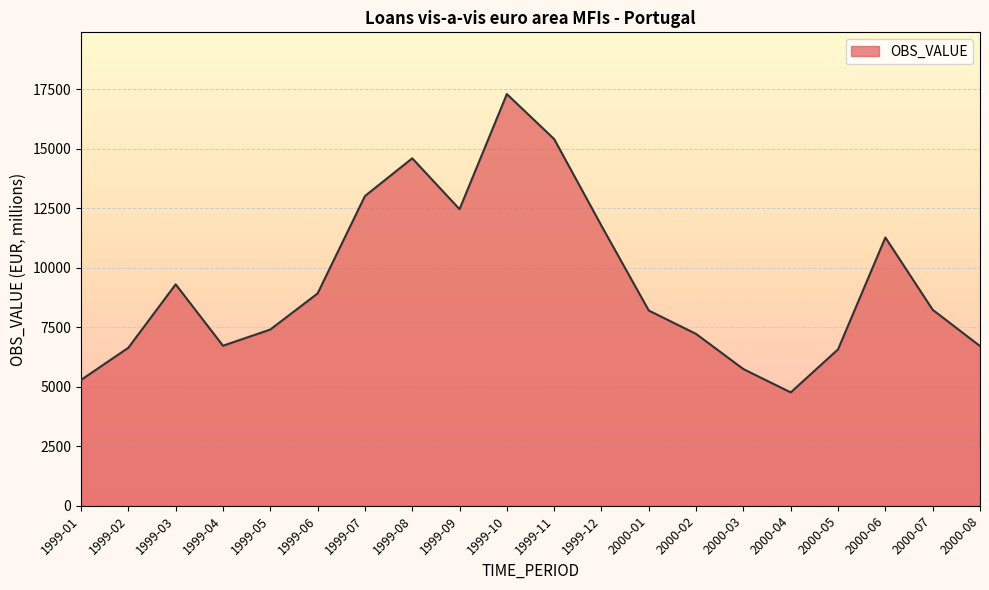

What position from the left is 2000-03?

15